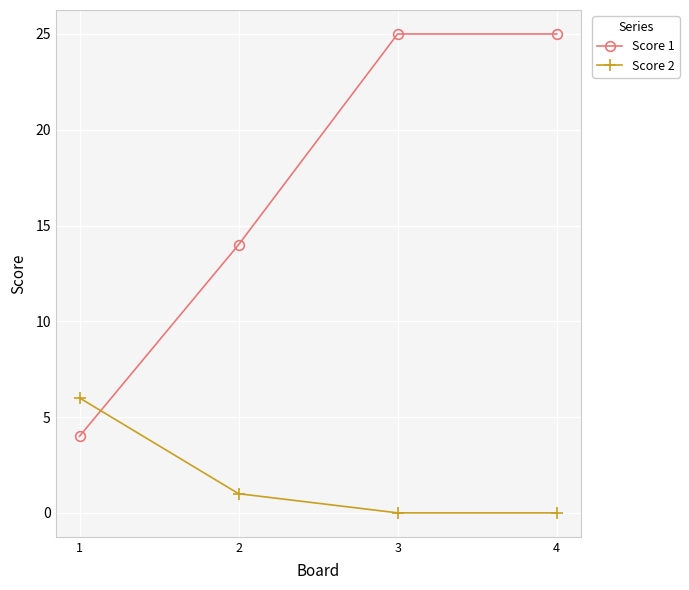

What is the highest value of the Score 2 series?

6